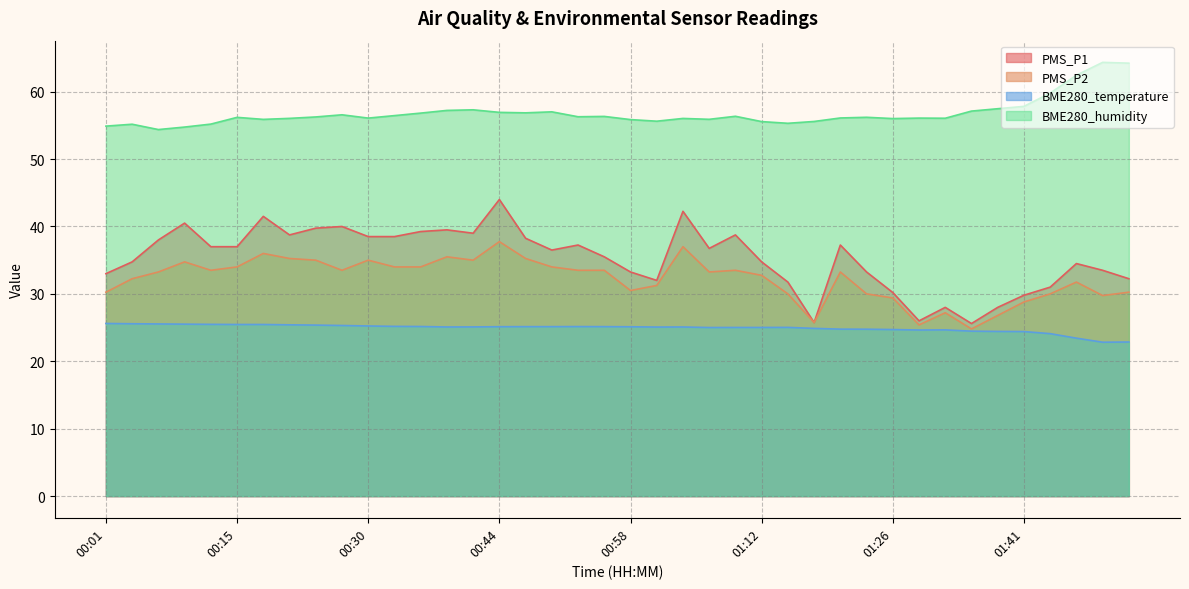

Reading left to right, list all the values displayed in this chart.

PMS_P1: 33.0	34.8	38.0	40.5	37.0	37.0	41.5	38.8	39.8	40.0	38.5	38.5	39.2	39.5	39.0	44.0	38.2	36.5	37.2	35.5	33.2	32.0	42.2	36.8	38.8	34.8	31.8	25.8	37.2	33.2	30.2	26.0	28.0	25.6	28.0	29.8	31.0	34.5	33.5	32.2
PMS_P2: 30.2	32.2	33.2	34.8	33.5	34.0	36.0	35.2	35.0	33.5	35.0	34.0	34.0	35.5	35.0	37.8	35.2	34.0	33.5	33.5	30.5	31.2	37.0	33.2	33.5	32.8	30.0	25.8	33.2	30.0	29.4	25.4	27.2	24.8	26.8	28.8	30.0	31.8	29.8	30.2
BME280_temperature: 25.6	25.6	25.5	25.5	25.5	25.5	25.5	25.4	25.4	25.3	25.2	25.2	25.2	25.1	25.1	25.1	25.1	25.1	25.1	25.1	25.1	25.1	25.1	25.0	25.0	25.0	25.0	24.9	24.8	24.8	24.7	24.6	24.7	24.5	24.4	24.4	24.1	23.4	22.8	22.9
BME280_humidity: 54.9	55.2	54.4	54.8	55.2	56.2	55.9	56.0	56.2	56.6	56.1	56.5	56.8	57.2	57.3	56.9	56.9	57.0	56.3	56.3	55.9	55.6	56.0	55.9	56.4	55.6	55.3	55.6	56.1	56.2	56.0	56.1	56.1	57.1	57.5	57.8	59.8	62.4	64.3	64.2